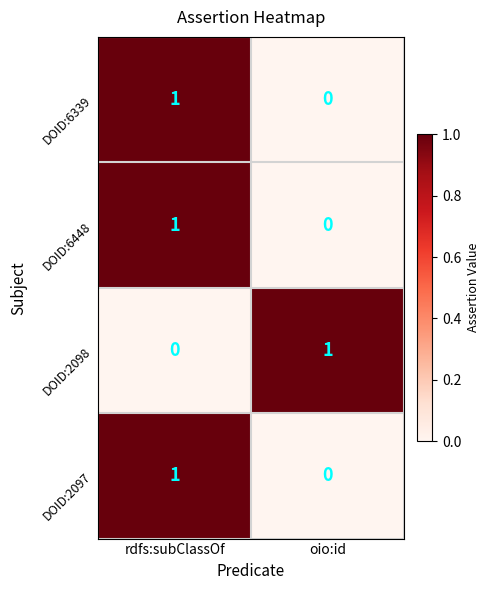

At which category is the sum across all series the highest?

rdfs:subClassOf